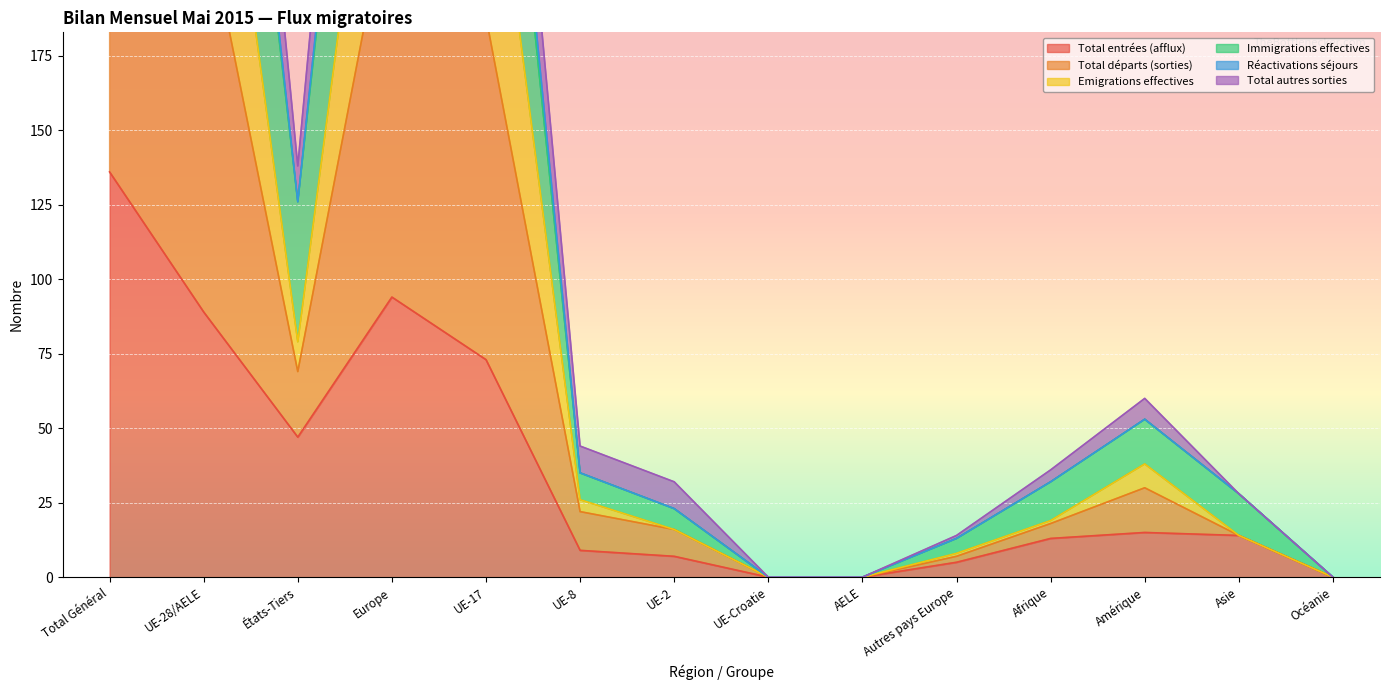

Is it true that Total départs (sorties) equals 312 at UE-28/AELE?

True